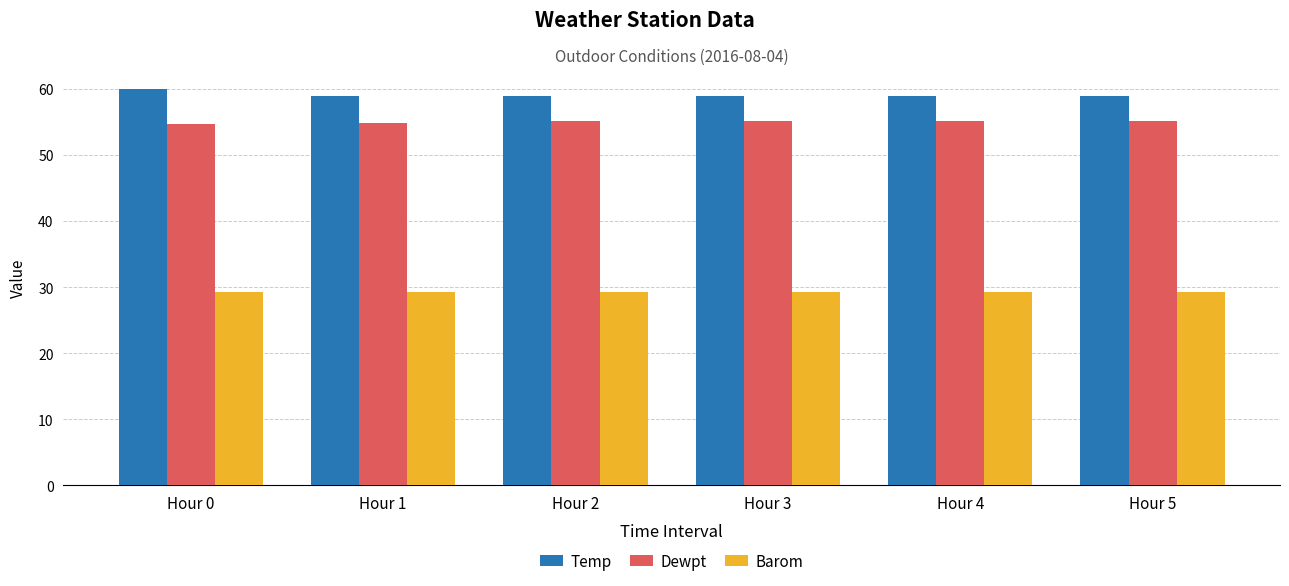

At which label does Temp first exceed 59?

Hour 0